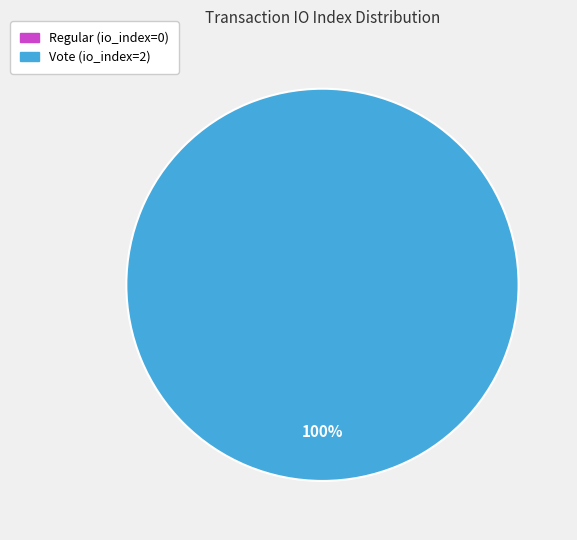

Rank the categories by value from highest to lowest.

Vote (io_index=2), Regular (io_index=0)